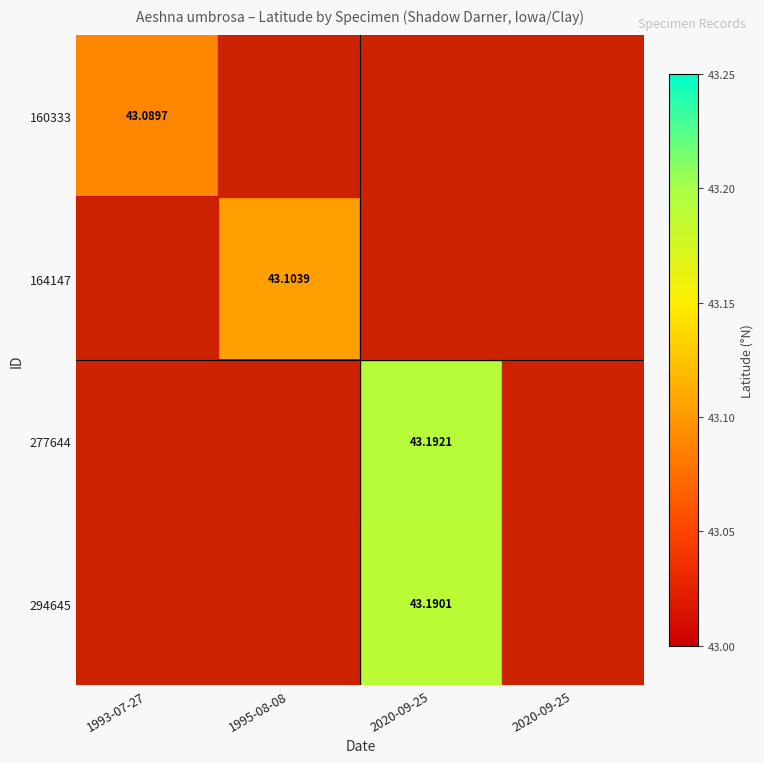

How many categories are shown in the chart?

4